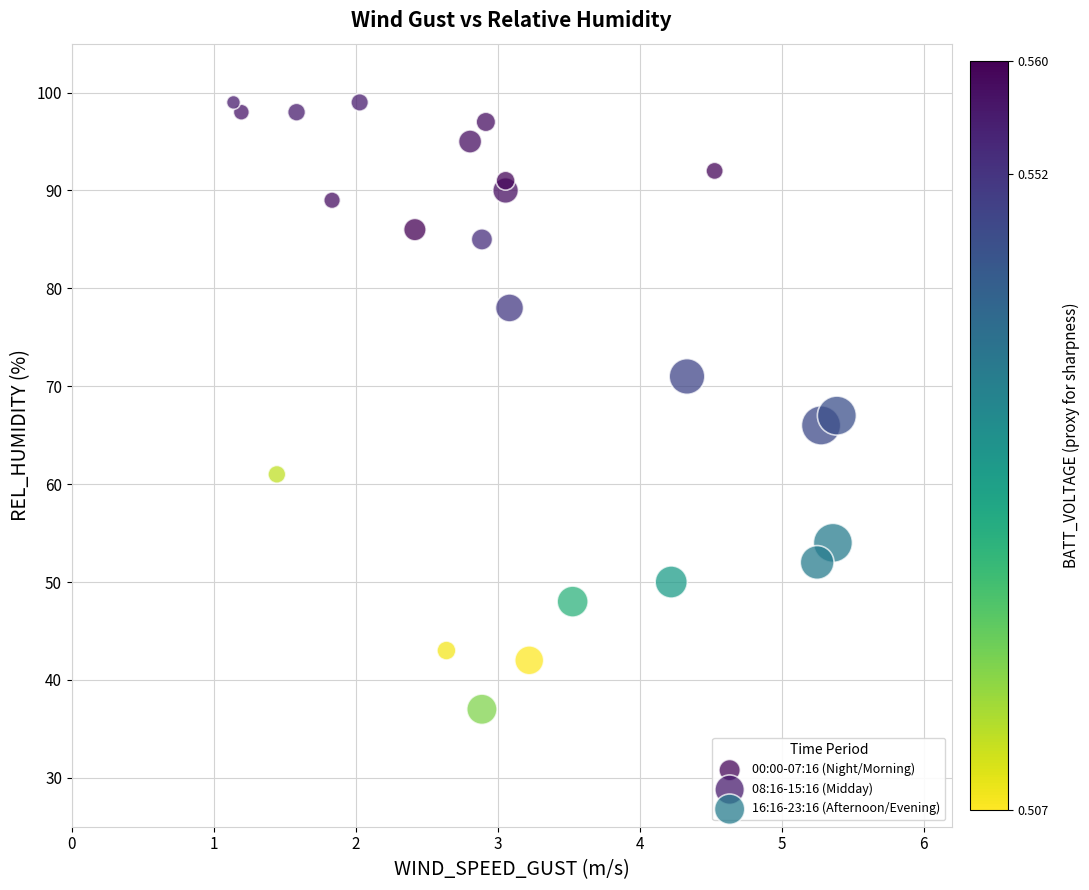

Which series has the widest spread of Y values?

08:16-15:16 (Midday)